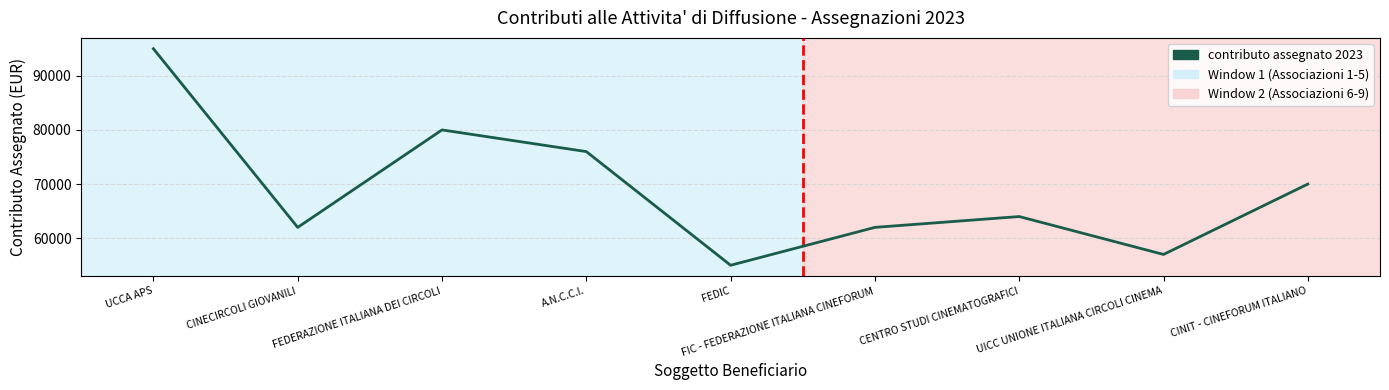

What is the maximum value shown in the chart?

95000